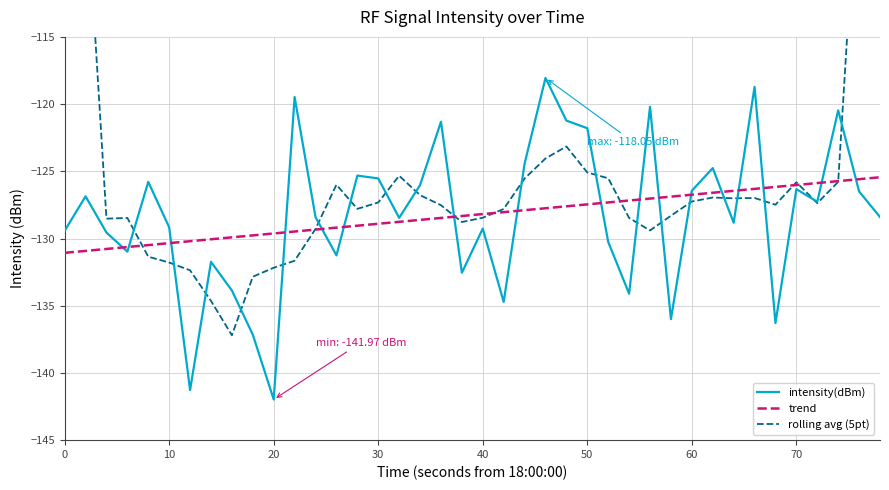

In rolling avg (5pt), how many points are lower than both neighbors (excluding endpoints)?

8